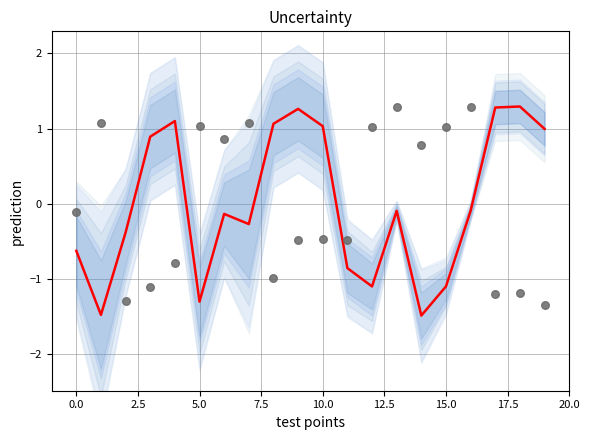

Which series contains the lowest Y value?

prediction